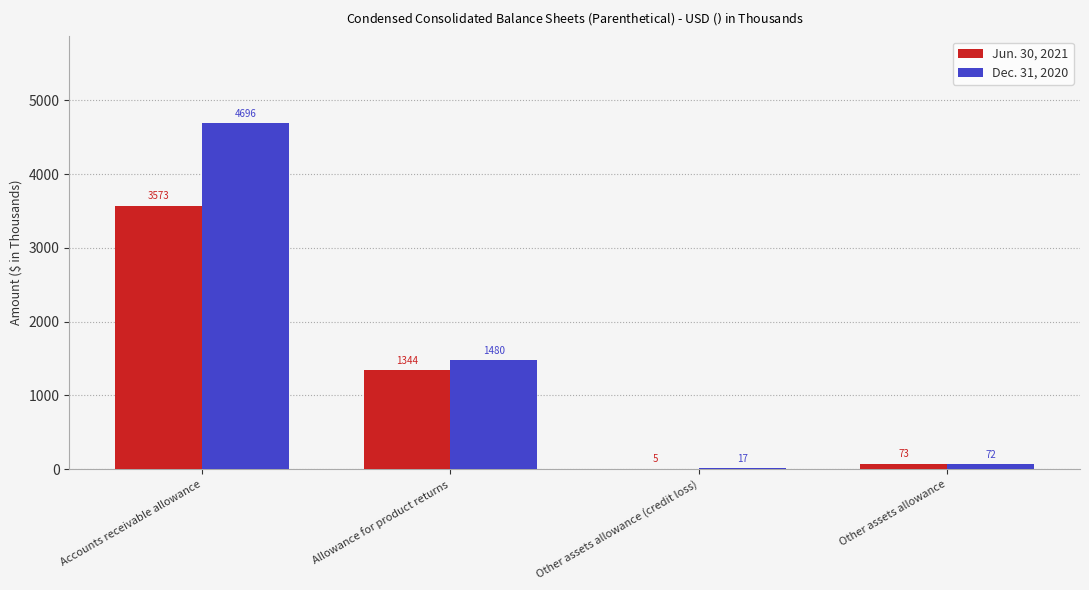

The value of Jun. 30, 2021 at Allowance for product returns is 712. True or false?

False